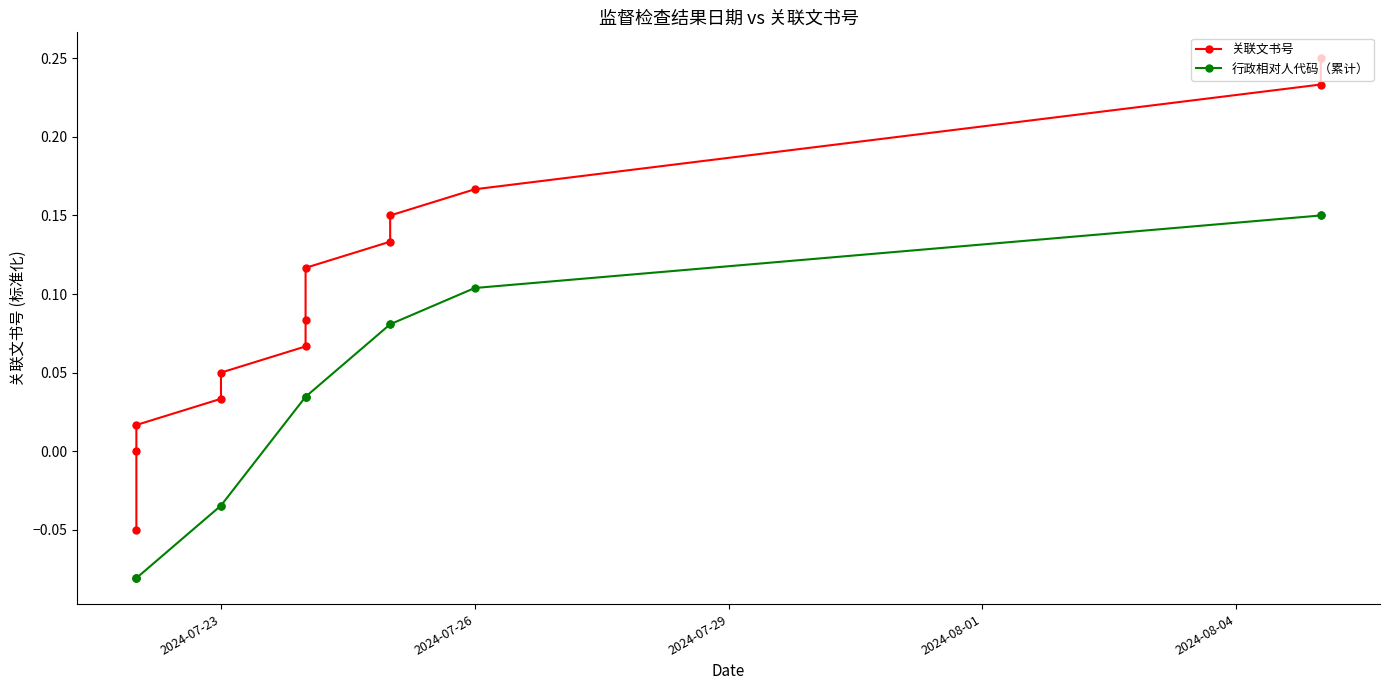

Reading left to right, transcribe all the data shown in this chart.

关联文书号: -0.1	-0.0	0.0	0.0	0.0	0.1	0.1	0.1	0.1	0.1	0.2	0.2	0.2
行政相对人代码（累计）: -0.1	-0.1	-0.1	-0.0	-0.0	0.0	0.0	0.0	0.1	0.1	0.1	0.1	0.1